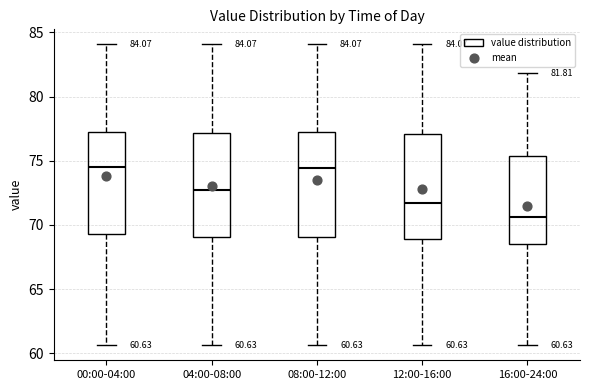

Which box's median line is the lowest?

16:00-24:00